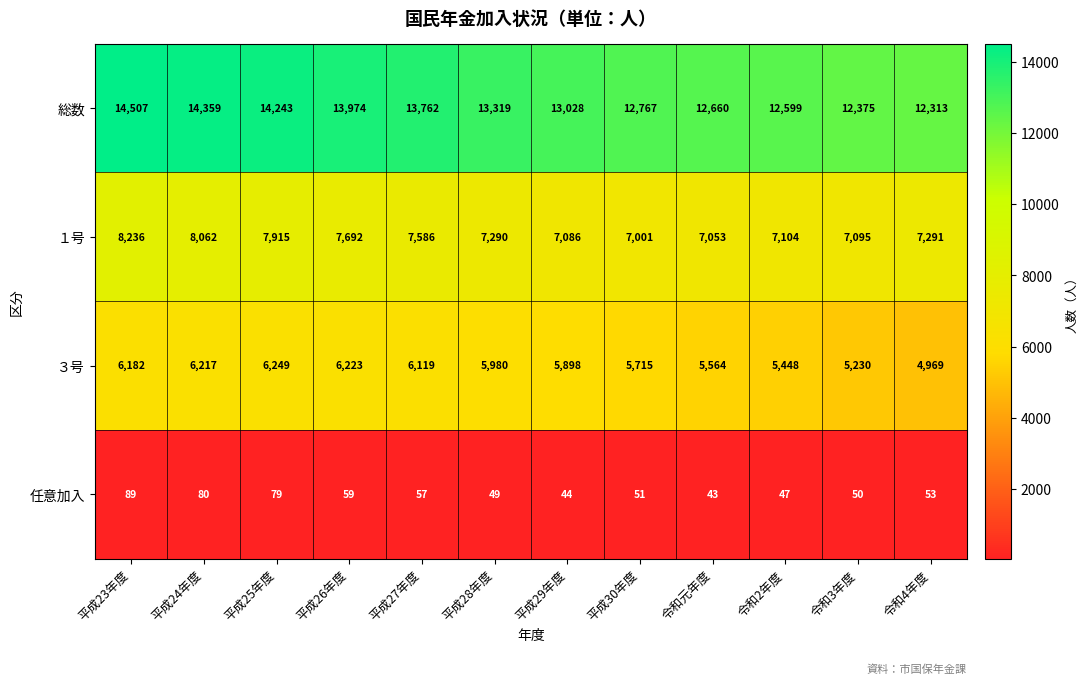

What is the lowest value of the ３号 series?

4969